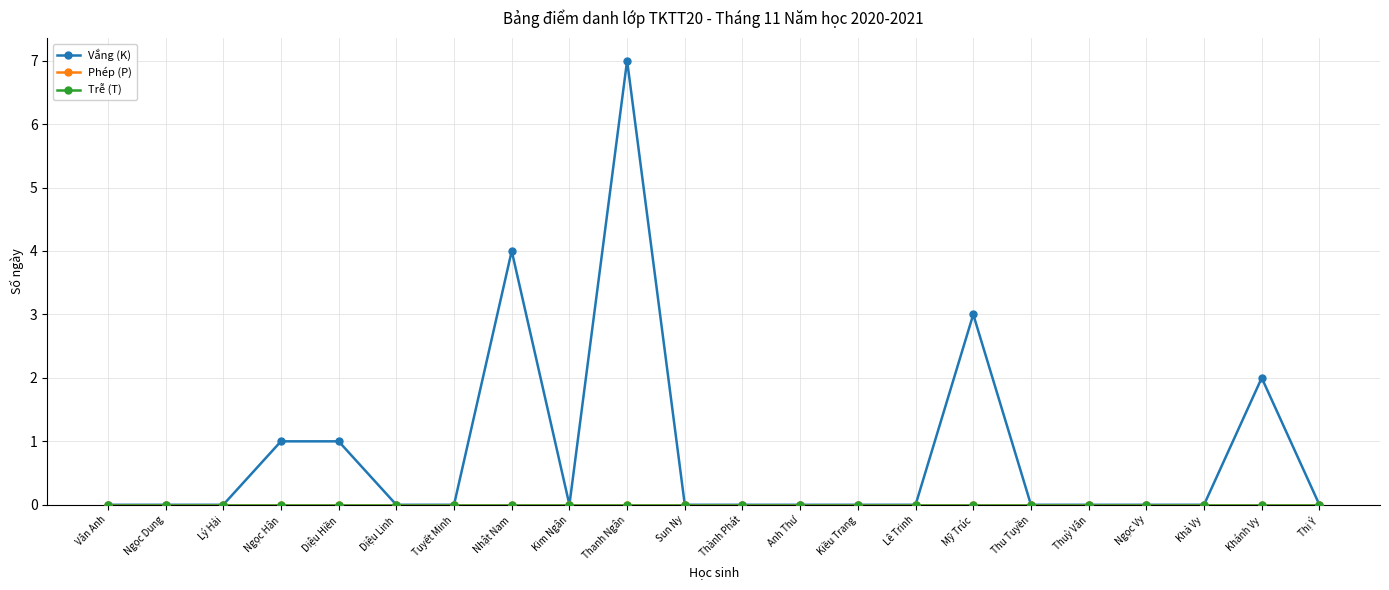

Does the chart have visible grid lines?

Yes